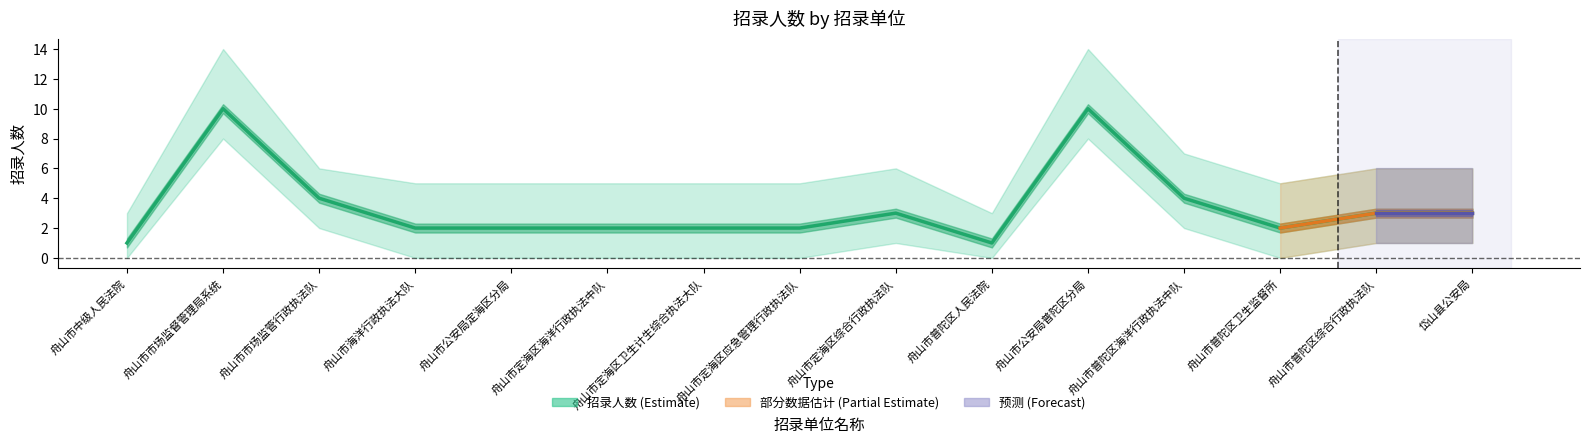

What position from the right is 舟山市普陀区卫生监督所?

3